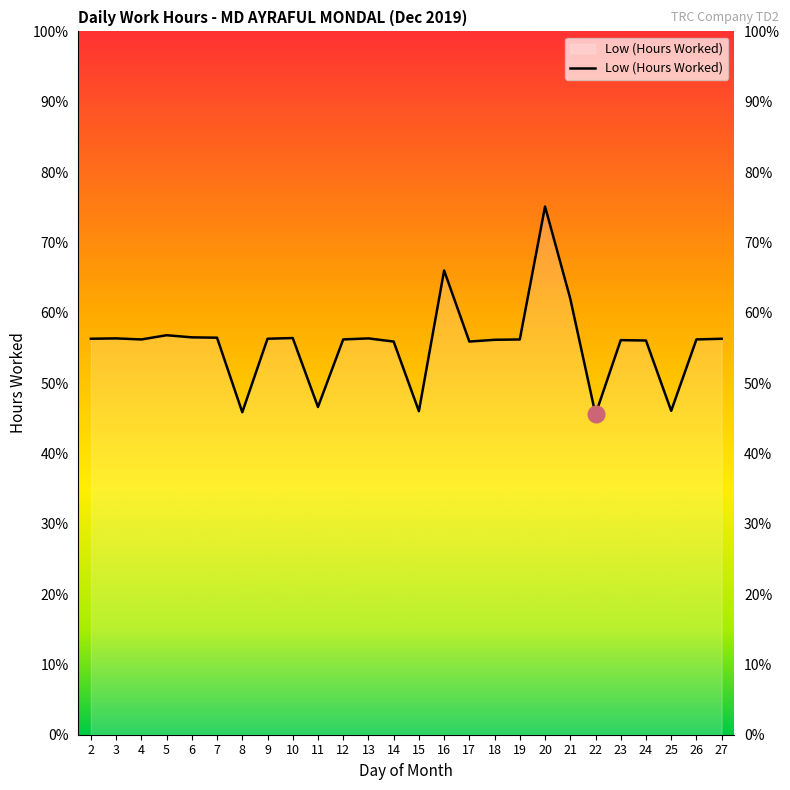

Count the number of values greater than 11.

21